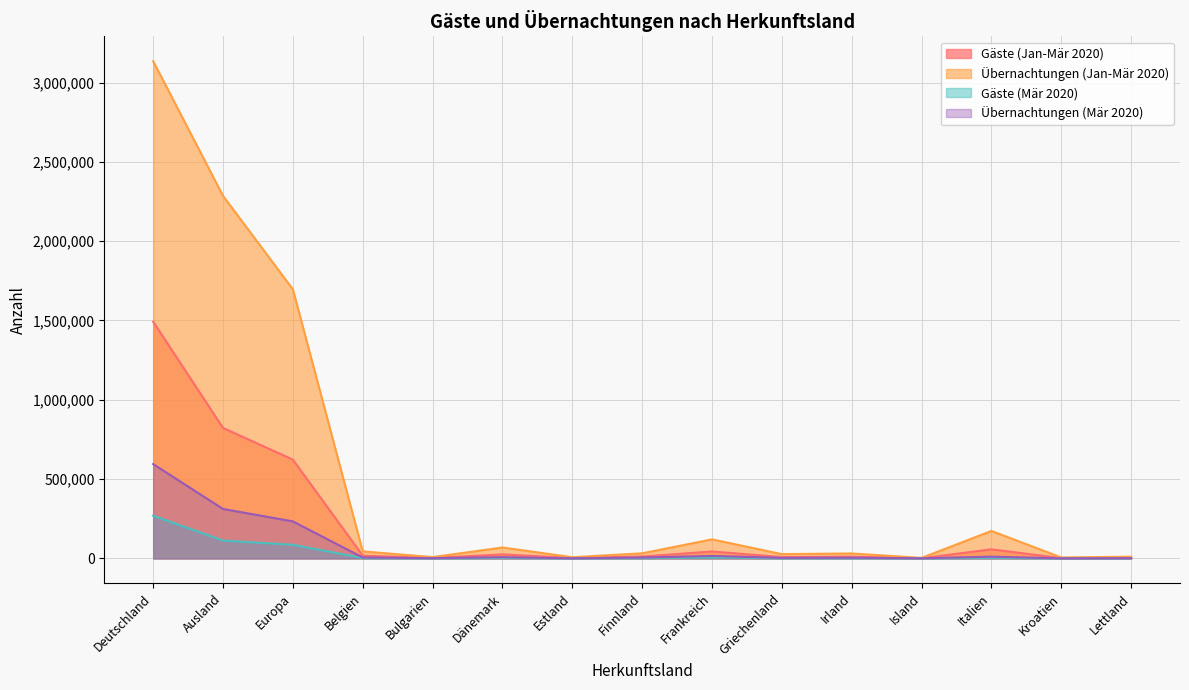

True or false: Übernachtungen (Mär 2020) and Gäste (Mär 2020) intersect in this chart.

False